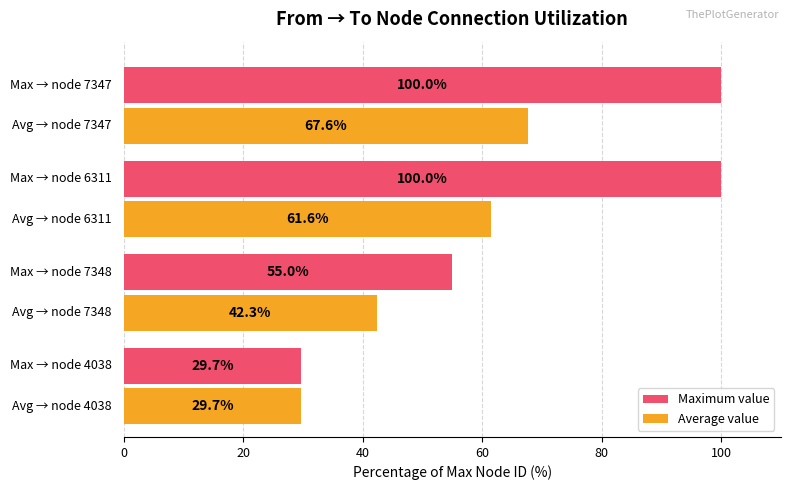

List the series in order of their overall mean, highest first.

Maximum value, Average value